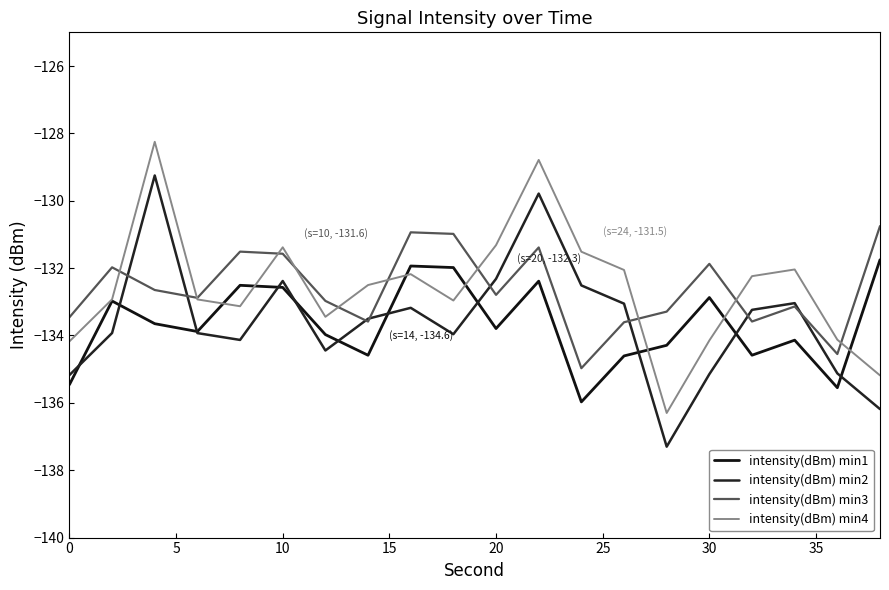

How many lines are shown in the chart?

4